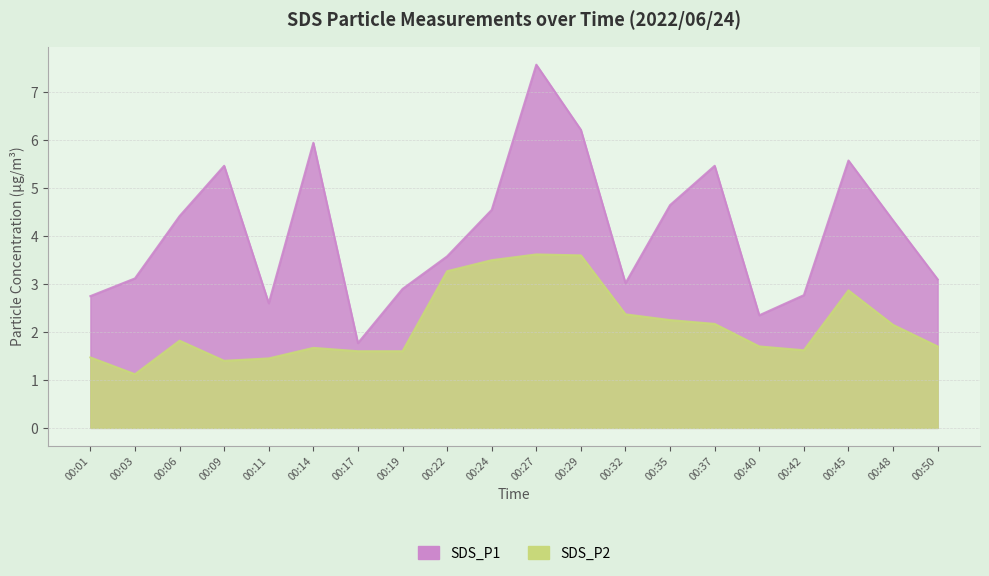

Between 00:24 and 00:06, which is larger?

00:24